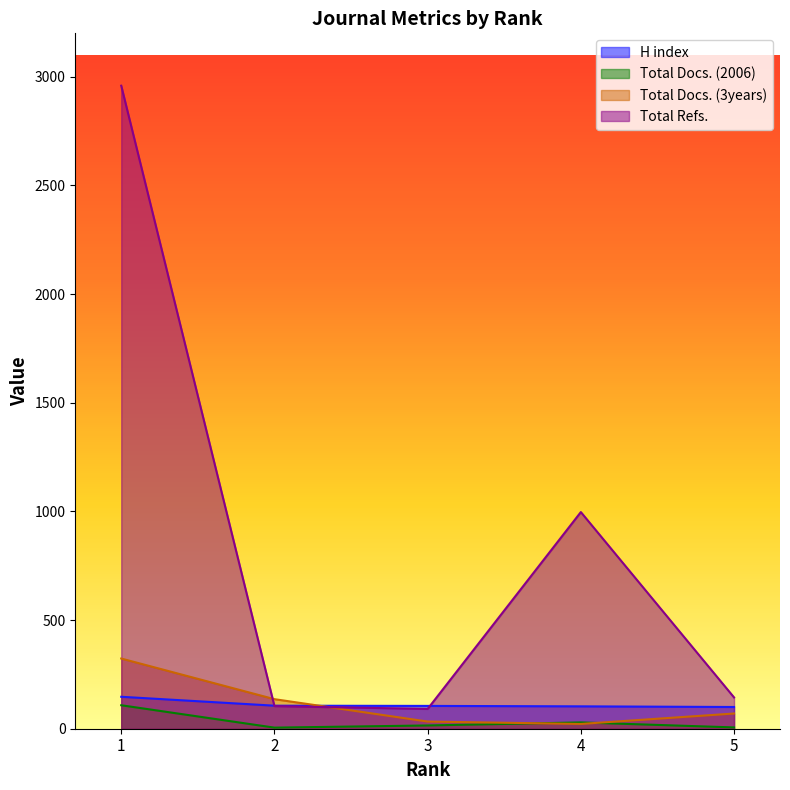

True or false: Total Docs. (3years) has more than 0 points higher than both neighbors.

False